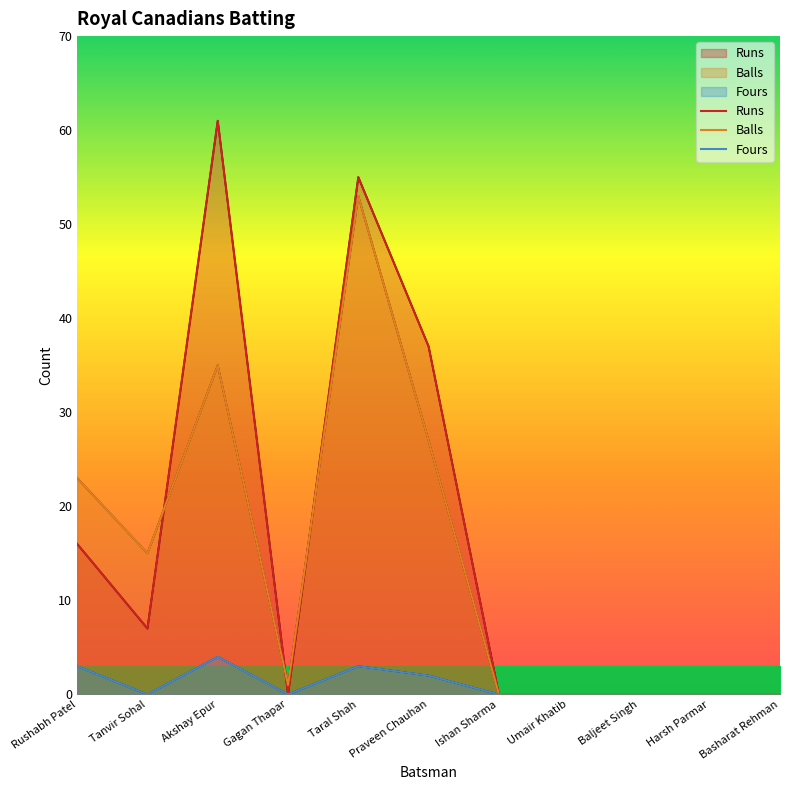

True or false: Runs has more than 1 points higher than both neighbors.

True